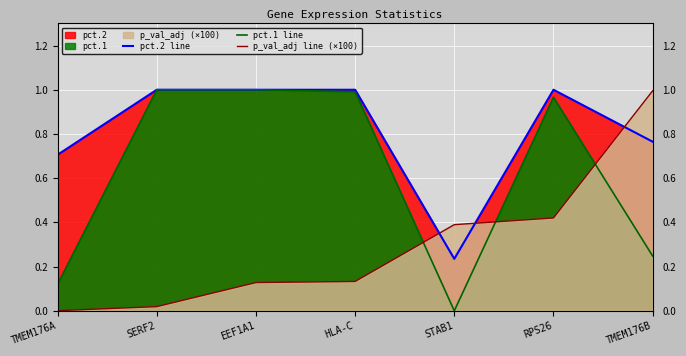

At which label does pct.2 line reach its peak?

SERF2